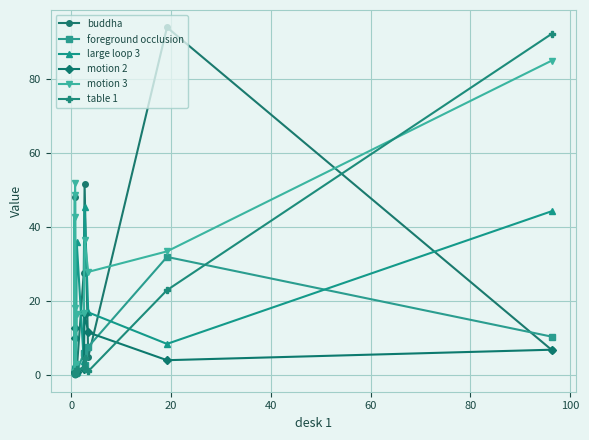

What is the highest value of the foreground occlusion series?

32.0